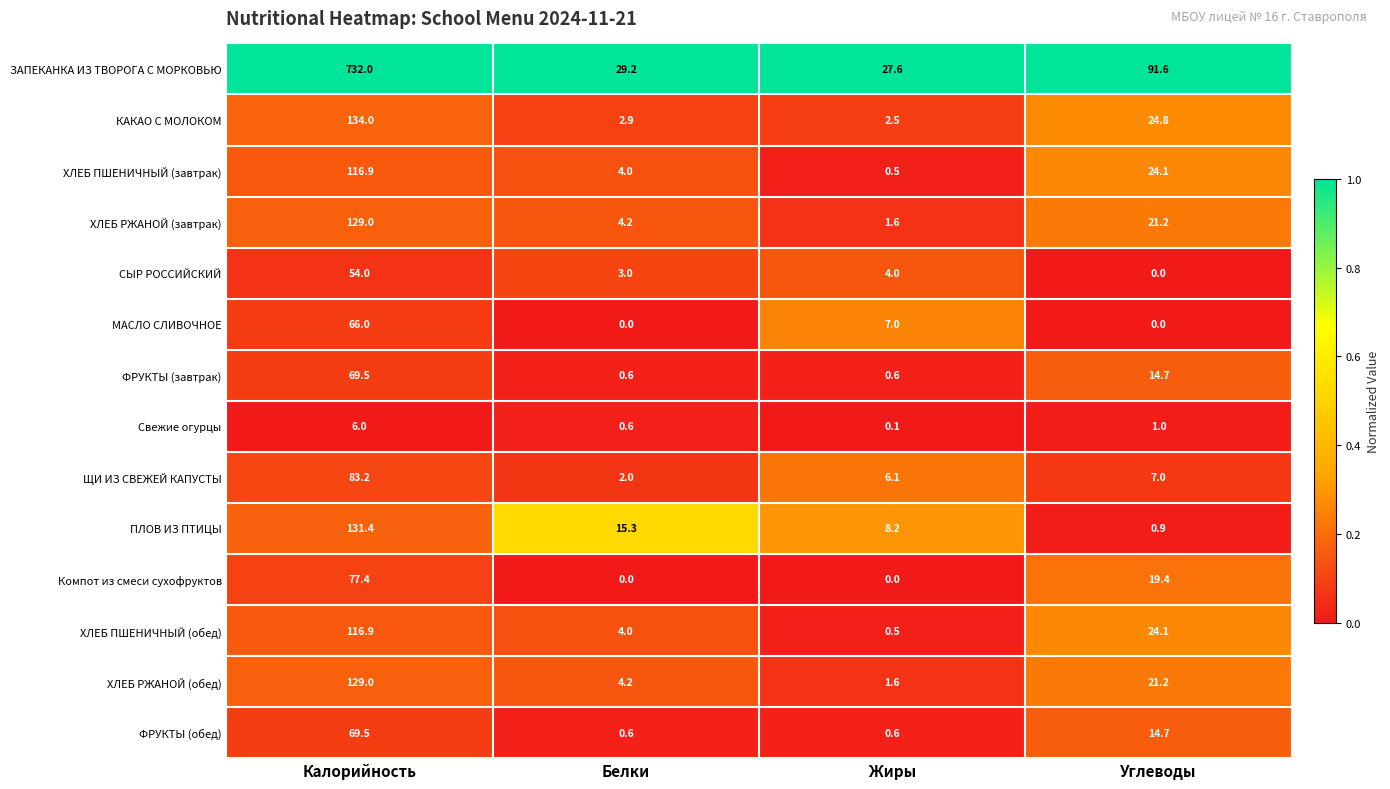

What is the sum of all Свежие огурцы values?

7.7